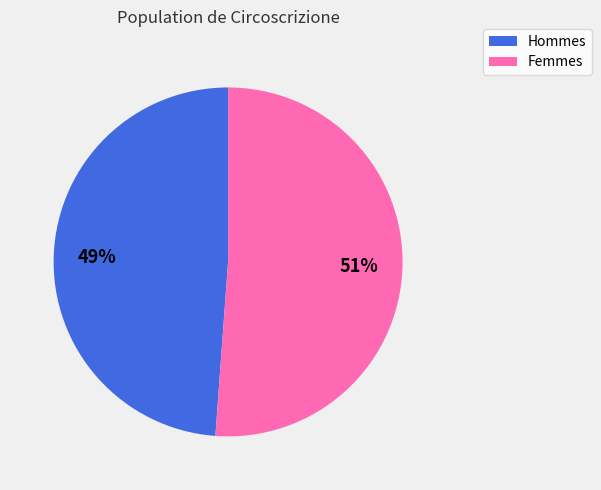

Is there any slice that represents more than half of the pie?

Yes